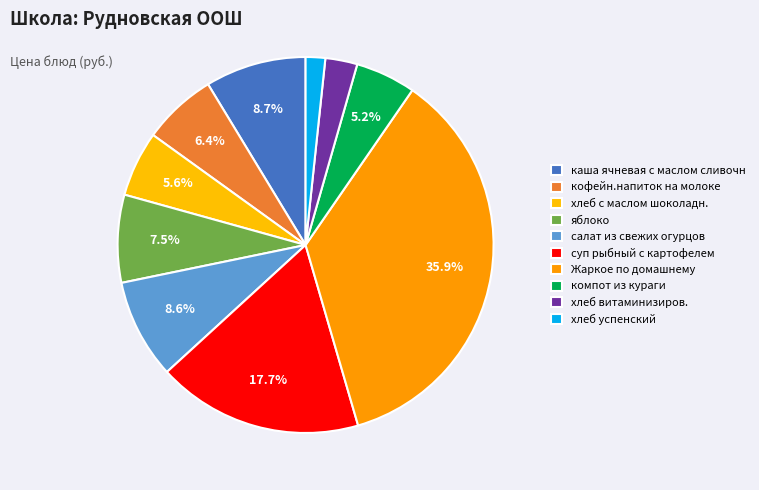

Is there any slice that represents more than half of the pie?

No